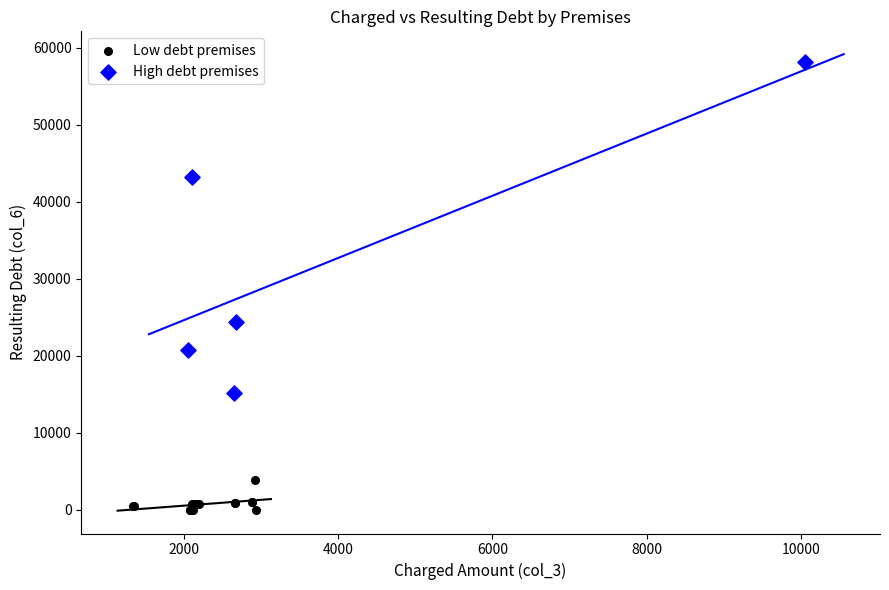

Which series reaches the maximum Y coordinate?

High debt premises